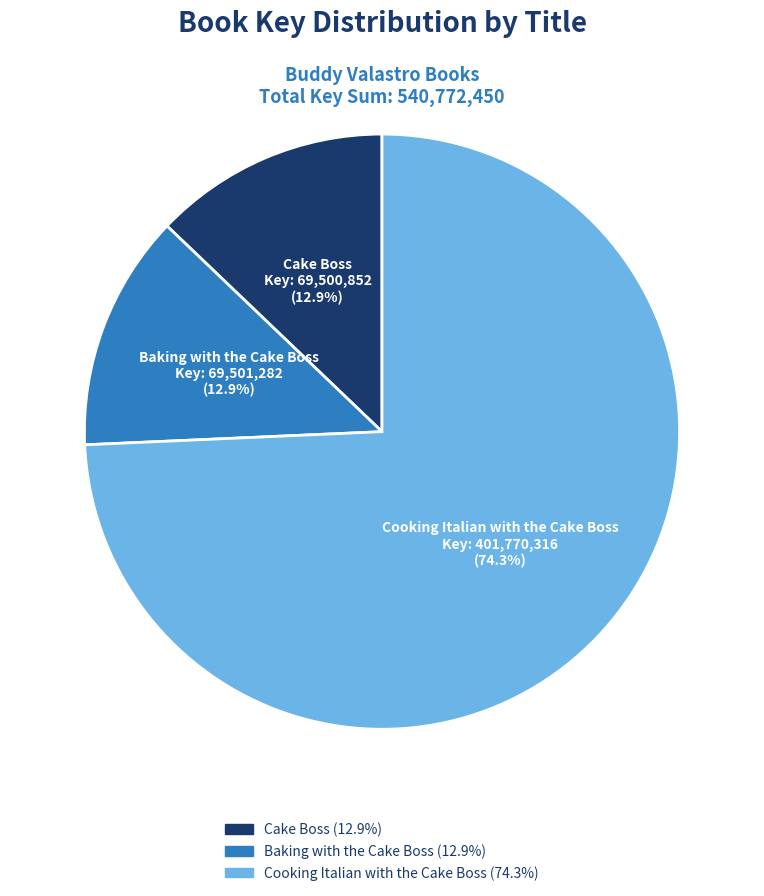

Which has a higher value, Cooking Italian with the Cake Boss or Cake Boss?

Cooking Italian with the Cake Boss